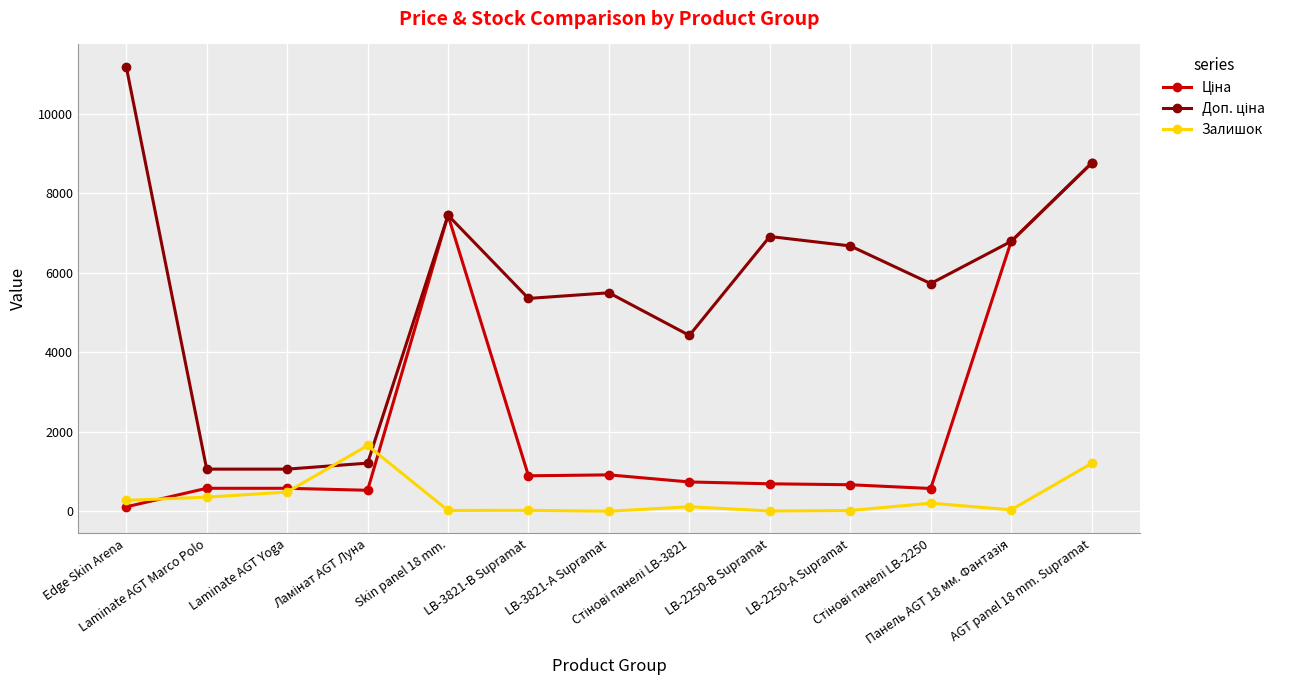

What is the maximum value for Залишок?

1654.5